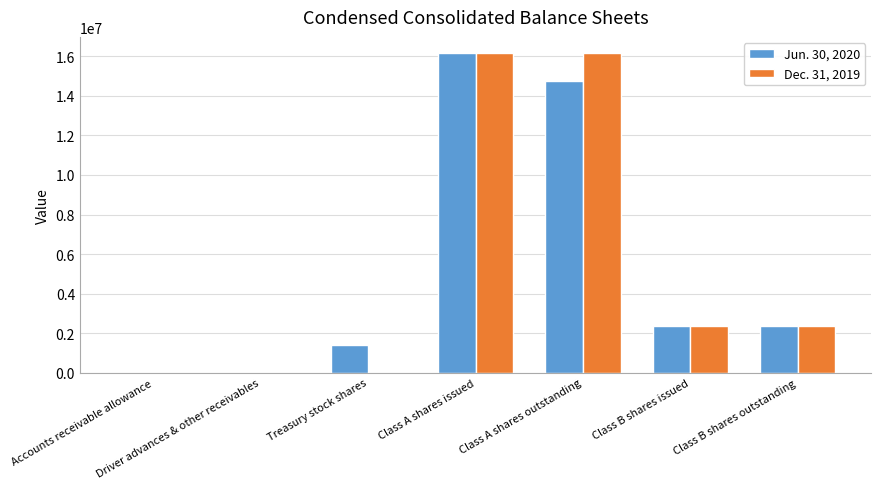

How many distinct data groups are displayed?

2